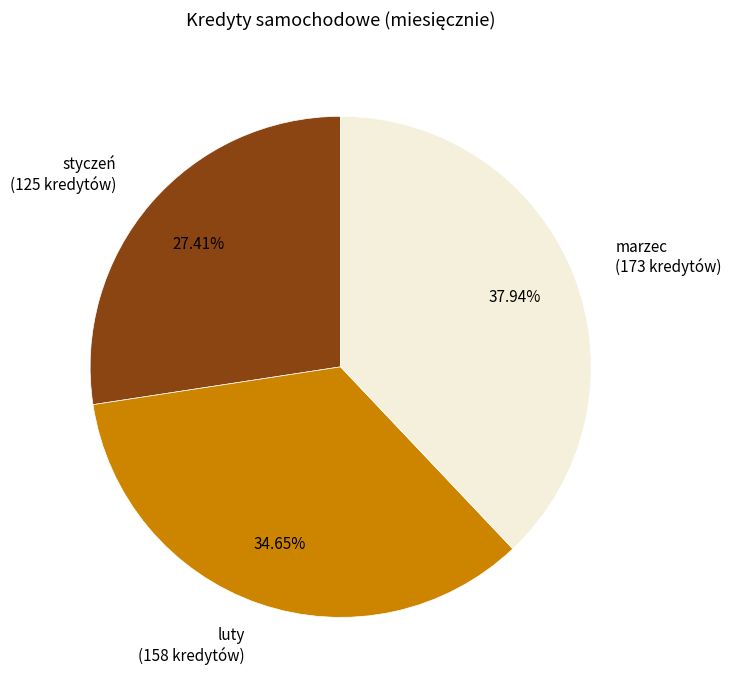

Is the sum of styczeń and marzec greater than half?

Yes